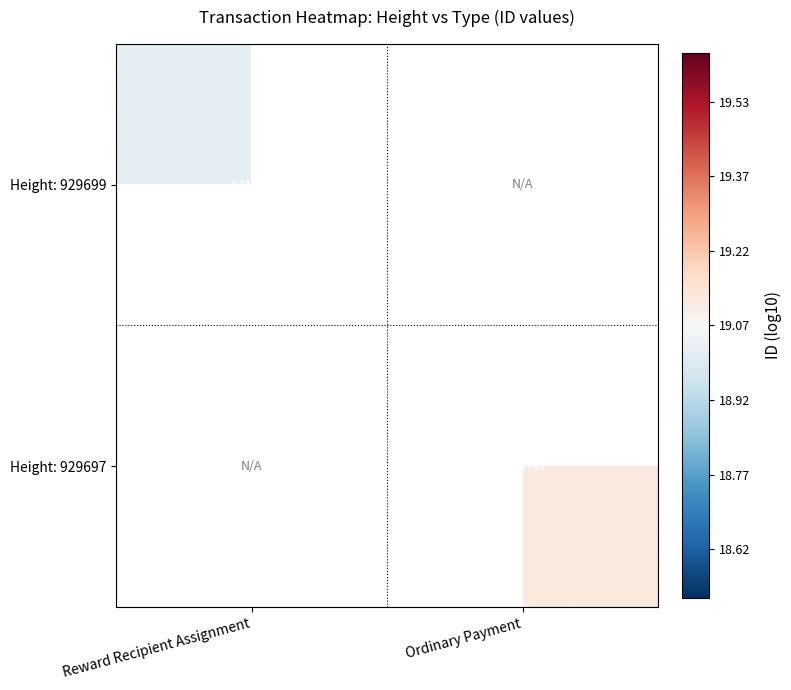

Which label corresponds to the smallest value in the chart?

Reward Recipient Assignment